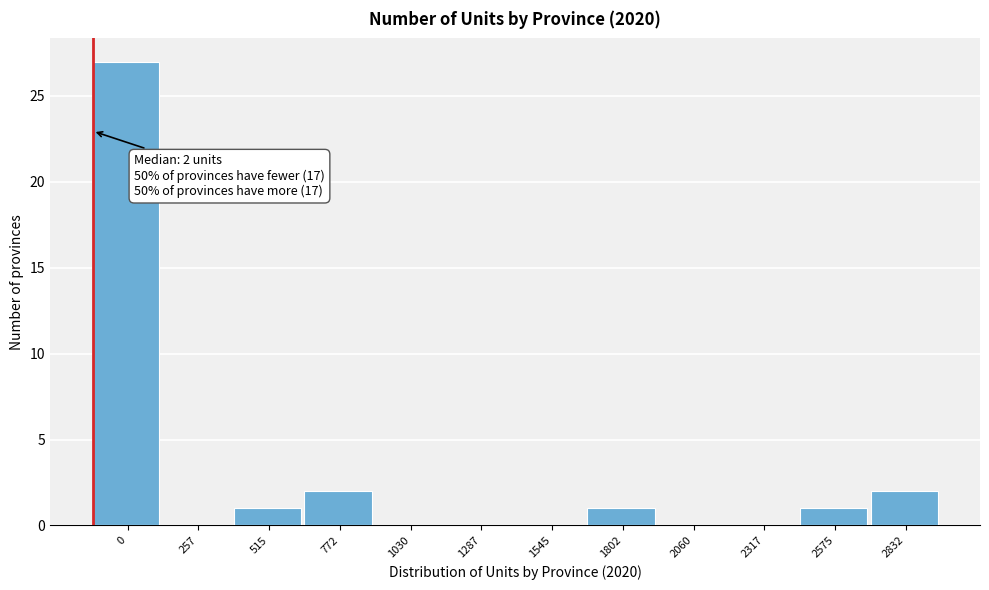

Reading left to right, extract all data points from this chart.

0=27	257=0	515=1	772=2	1030=0	1287=0	1545=0	1802=1	2060=0	2317=0	2575=1	2832=2